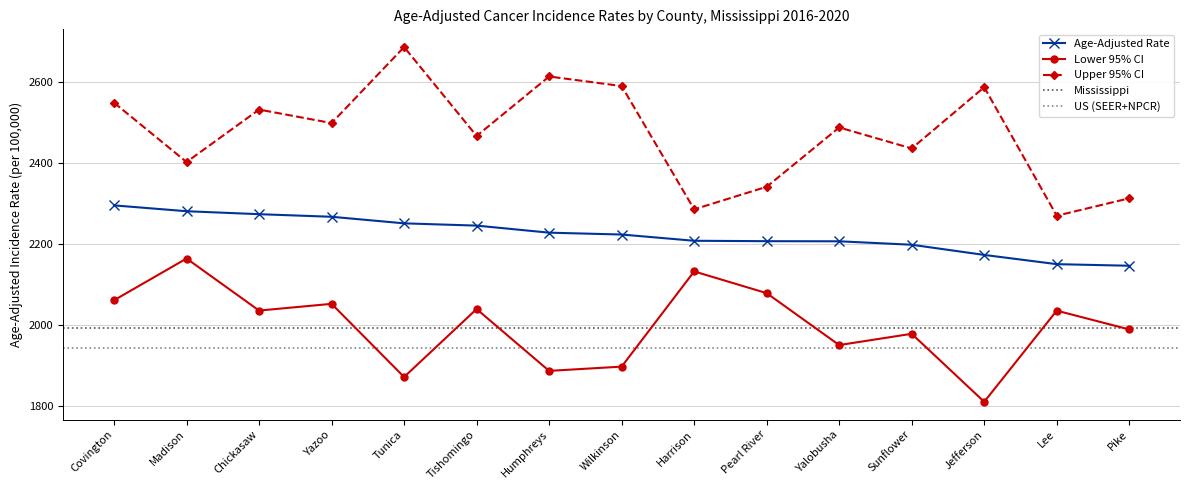

Reading left to right, transcribe all the data shown in this chart.

Age-Adjusted Rate: Covington=2295.4	Madison=2281.0	Chickasaw=2273.7	Yazoo=2267.3	Tunica=2251.1	Tishomingo=2245.5	Humphreys=2228.1	Wilkinson=2223.5	Harrison=2208.1	Pearl River=2207.1	Yalobusha=2206.8	Sunflower=2198.3	Jefferson=2173.2	Lee=2150.4	Pike=2146.5
Lower 95% CI: Covington=2061.4	Madison=2164.3	Chickasaw=2035.9	Yazoo=2052.5	Tunica=1872.0	Tishomingo=2039.6	Humphreys=1887.1	Wilkinson=1897.6	Harrison=2132.5	Pearl River=2078.9	Yalobusha=1950.8	Sunflower=1978.6	Jefferson=1810.8	Lee=2035.7	Pike=1989.3
Upper 95% CI: Covington=2548.7	Madison=2402.4	Chickasaw=2531.8	Yazoo=2498.5	Tunica=2686.0	Tishomingo=2466.7	Humphreys=2613.4	Wilkinson=2589.8	Harrison=2285.7	Pearl River=2341.3	Yalobusha=2487.6	Sunflower=2435.9	Jefferson=2586.9	Lee=2269.9	Pike=2312.9